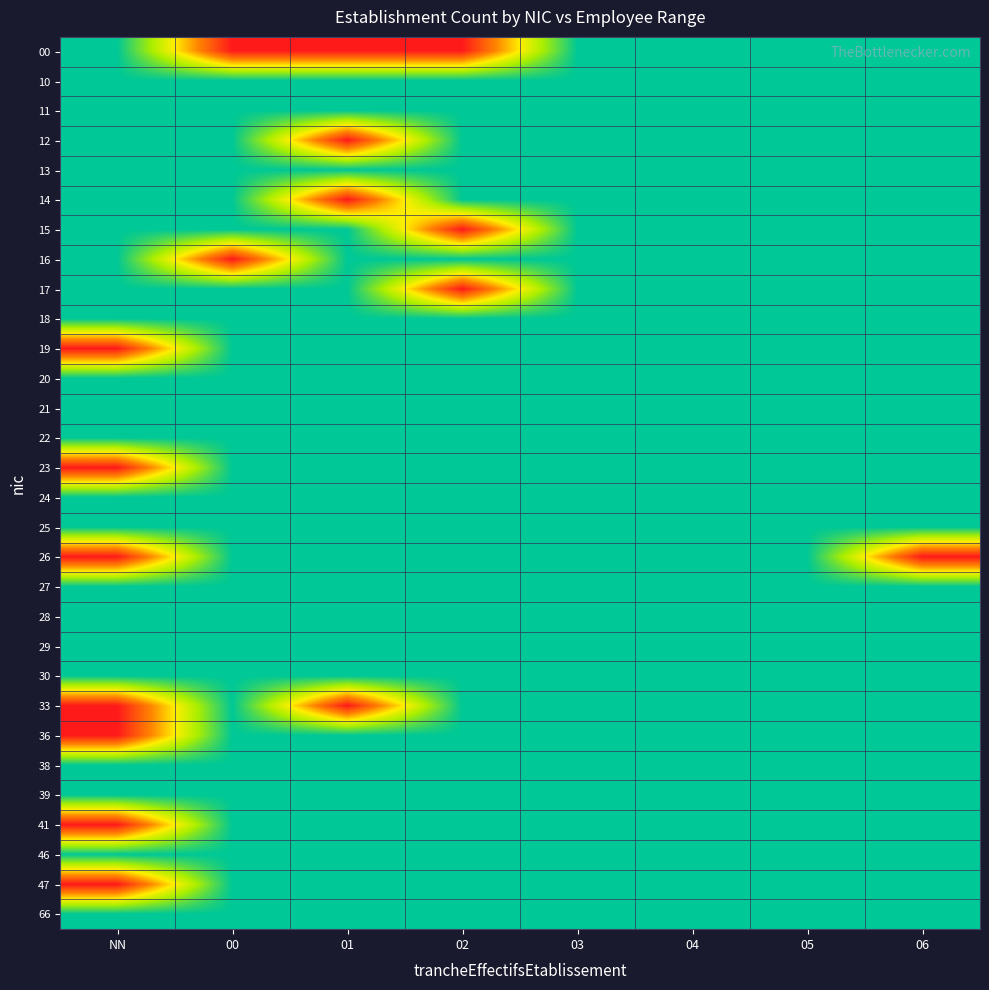

What is the difference between the highest and lowest values at 00?

1